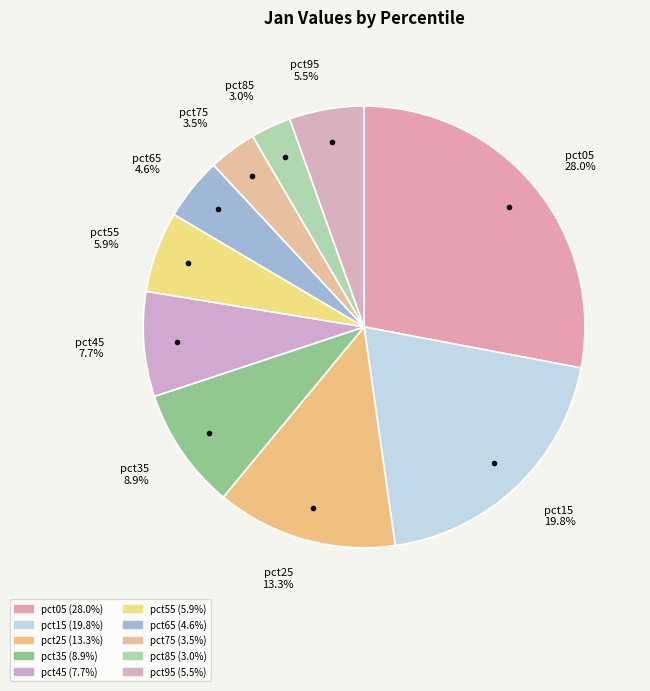

Is pct15 the majority of the pie?

No